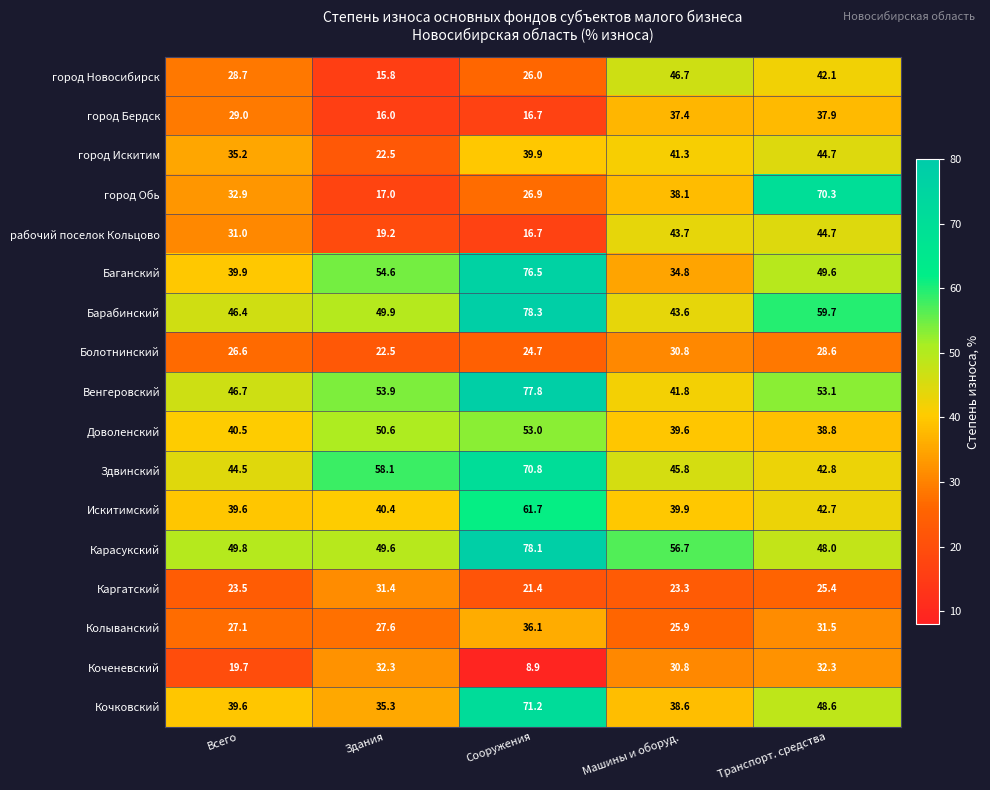

What is the difference between the maximum and minimum values in the Венгеровский series?

36.0